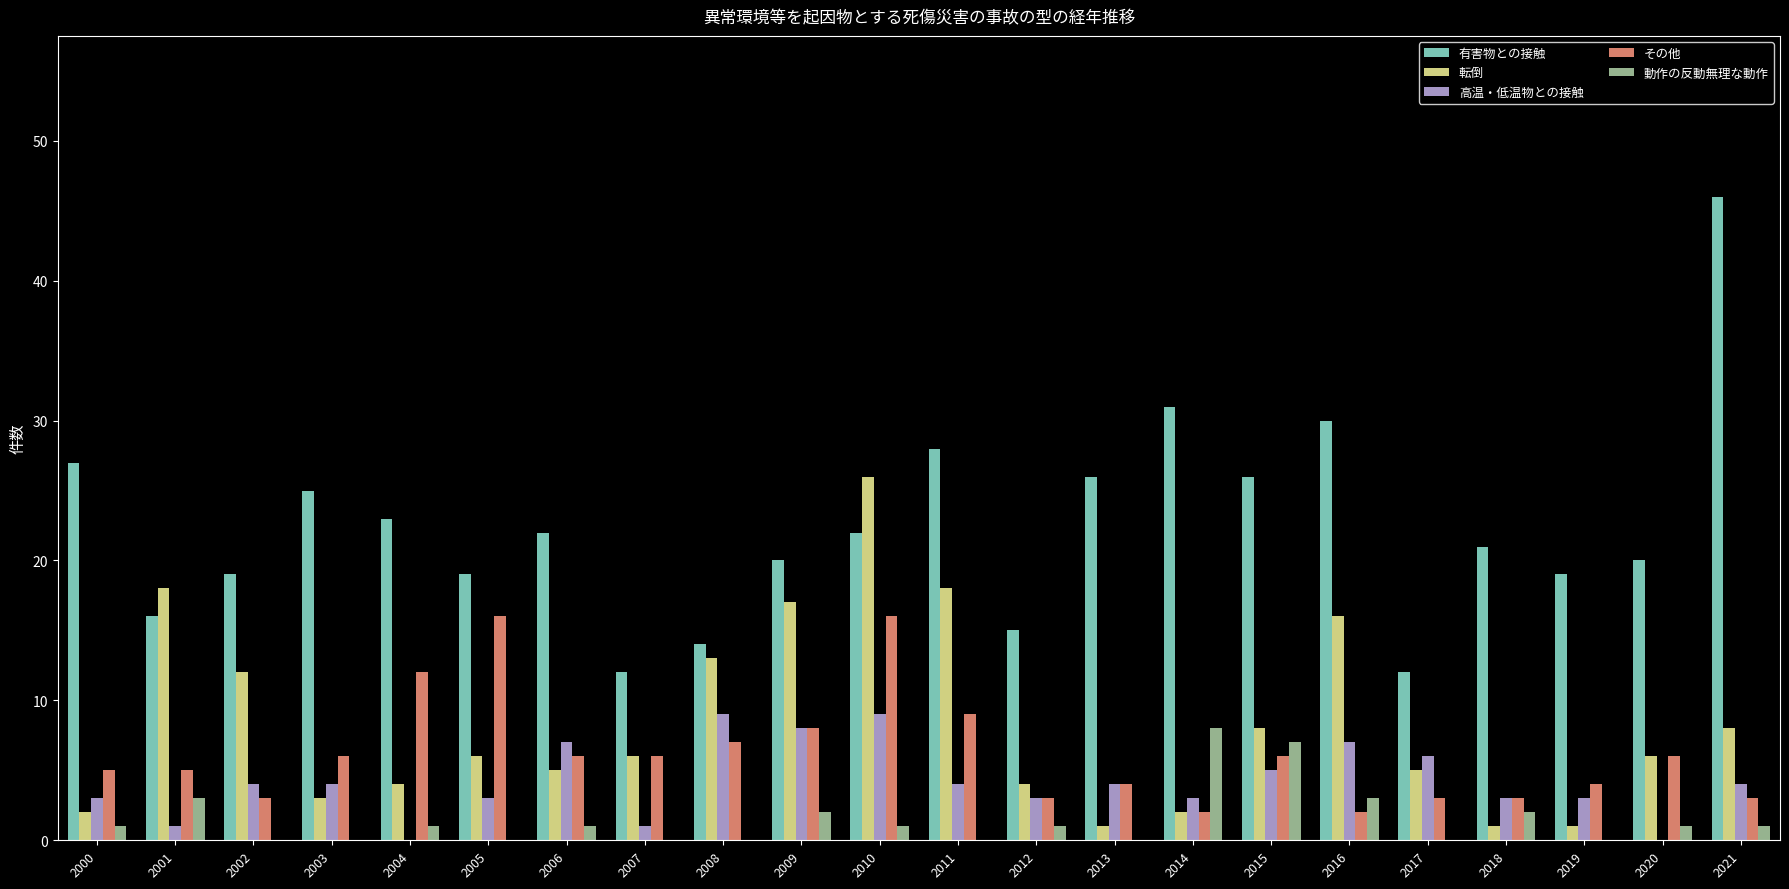

Which series has the largest total across all categories?

有害物との接触